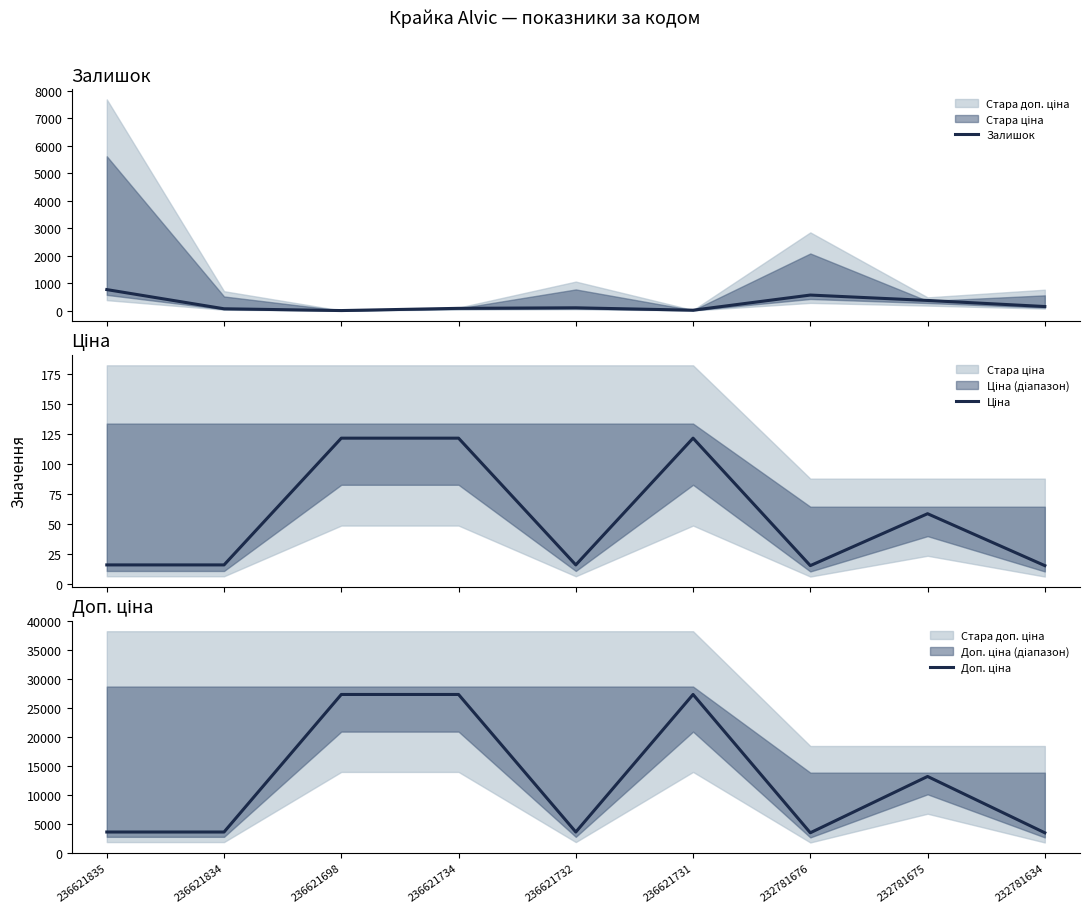

Which series has the largest range (max minus min)?

Доп. ціна